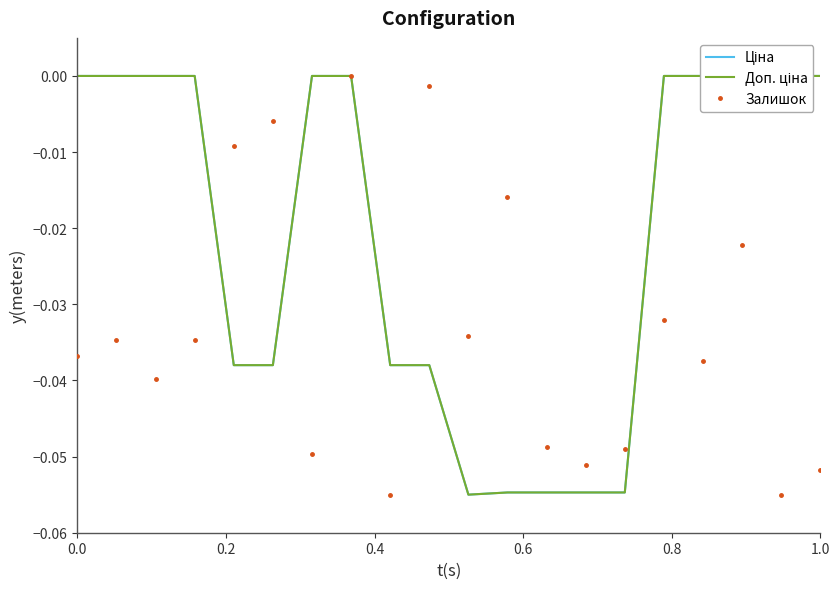

Rank the series by their maximum value, from lowest to highest.

Ціна, Доп. ціна, Залишок